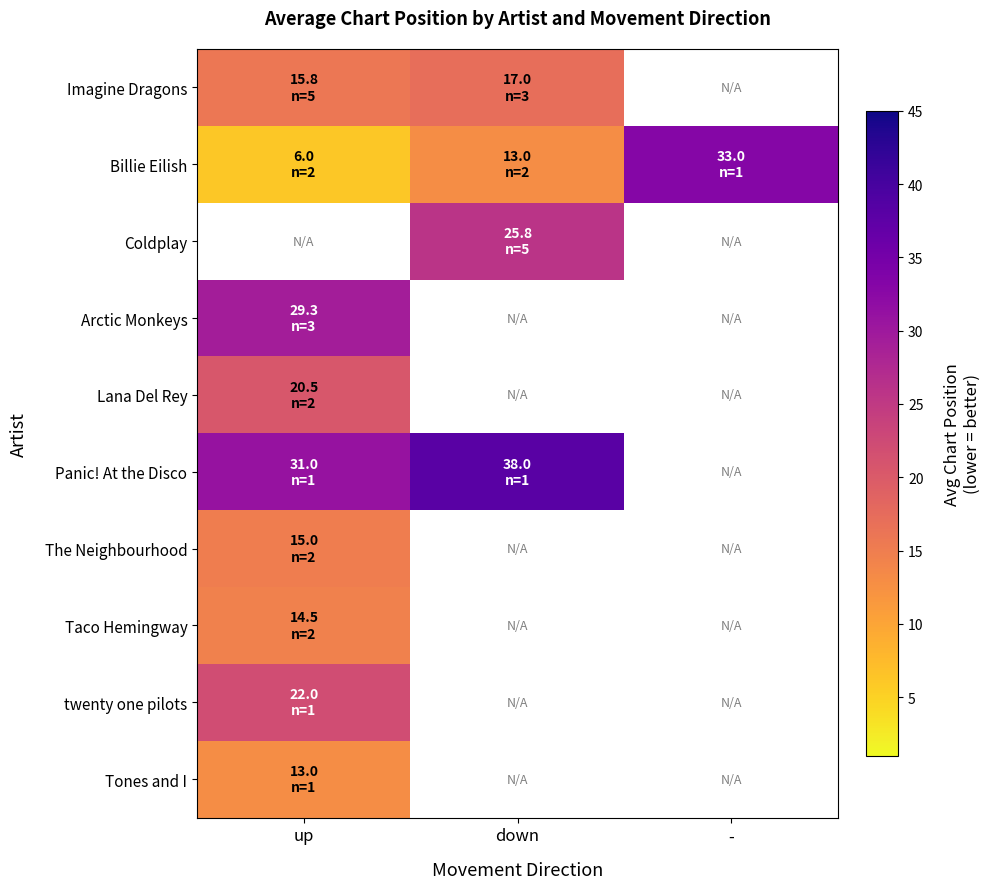

What is the minimum value shown in the chart?

6.0